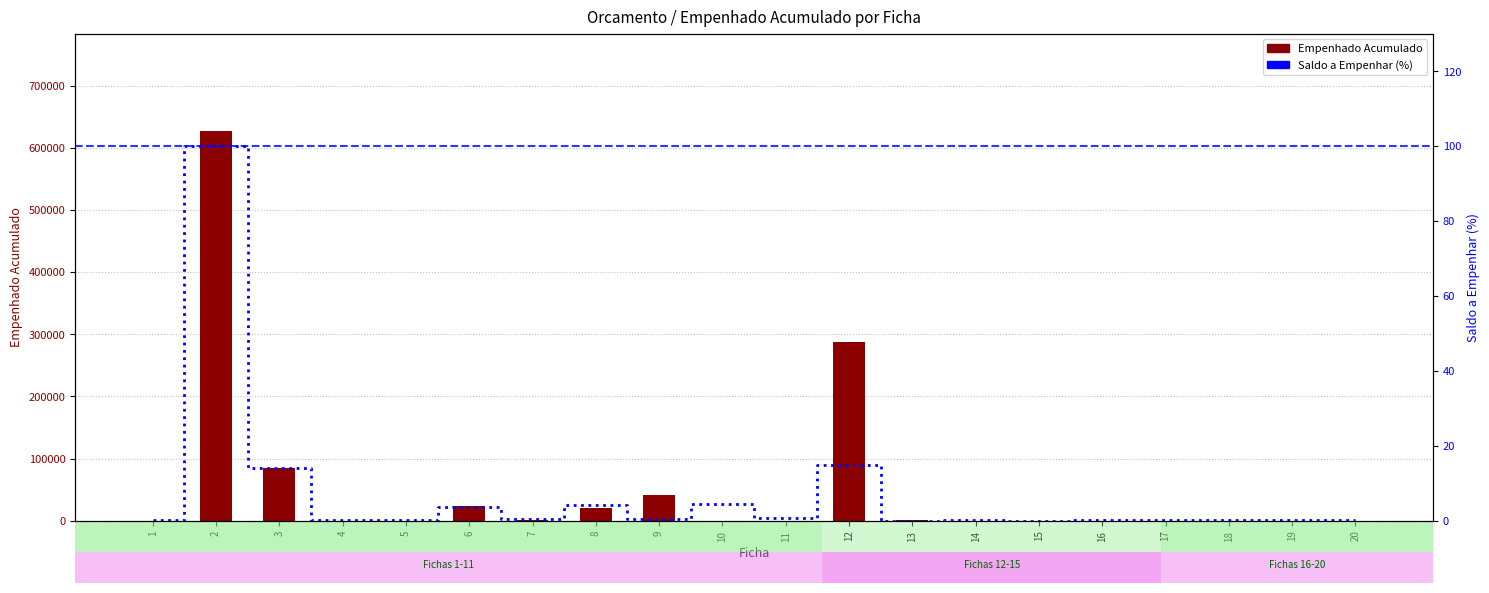

Is the value of Empenhado Acumulado at 7 greater than the value of Saldo a Empenhar % at 4?

Yes